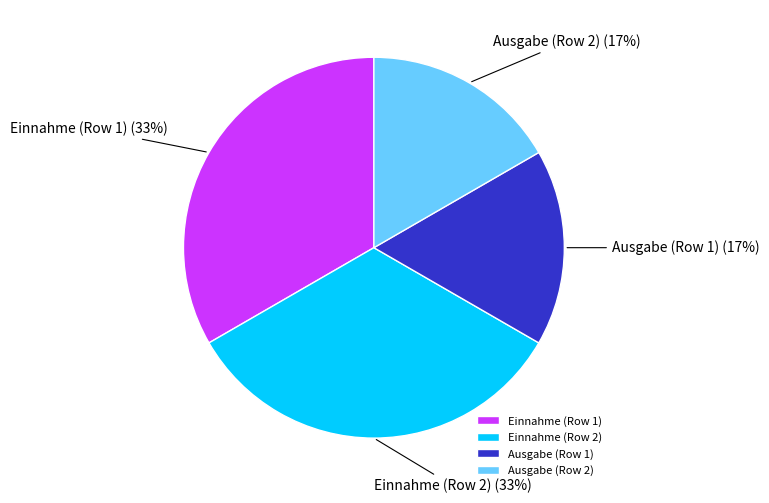

To the nearest percent, what portion does Einnahme (Row 1) represent?

33%